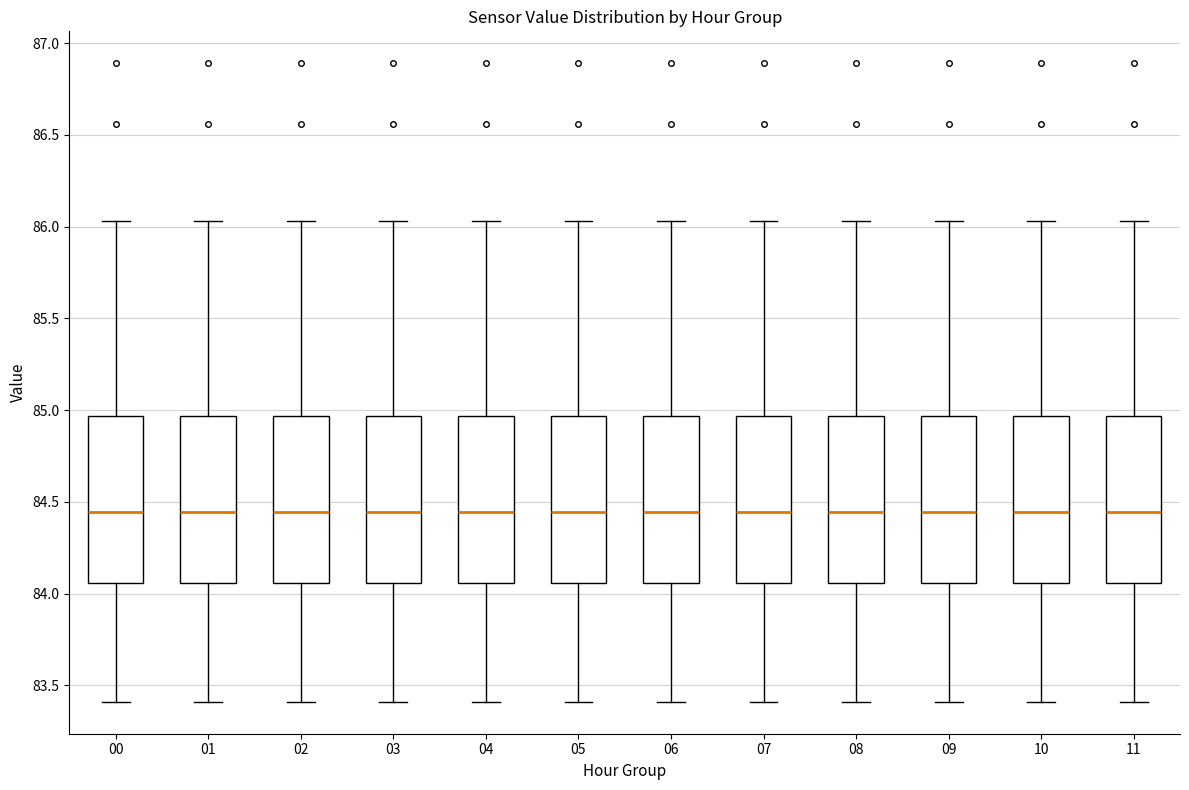

Where is the lower edge of the box at x = 06 on the y-axis? The values are not printed on the chart, so give them approximately, as read against the axis.

84.05